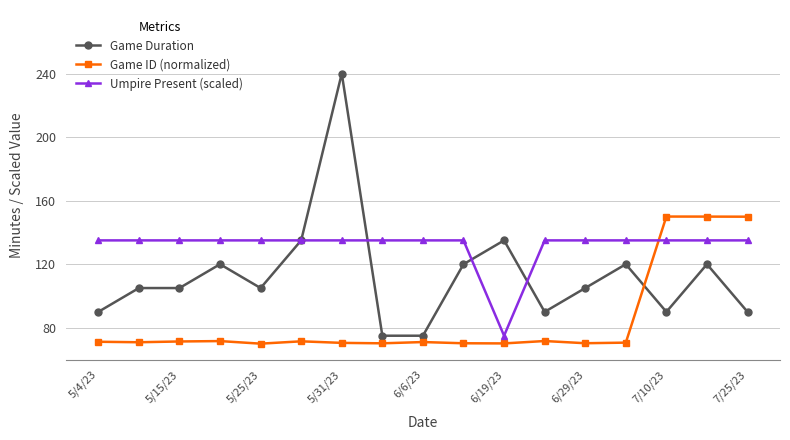

Which series ends up on top after the final intersection of Game ID (normalized) and Umpire Present (scaled)?

Game ID (normalized)